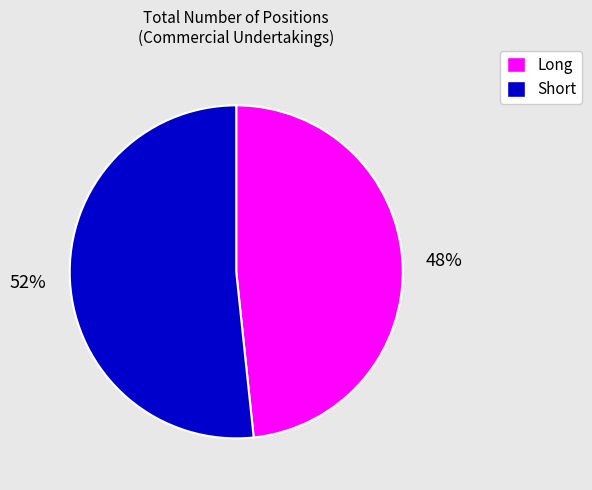

Between Long and Short, which is larger?

Short